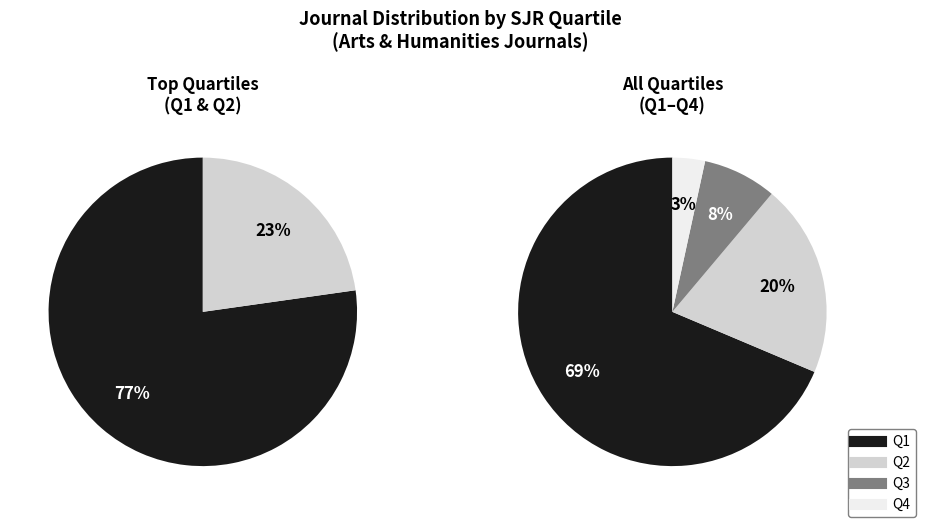

To the nearest percent, what portion does Q2 represent?

20%